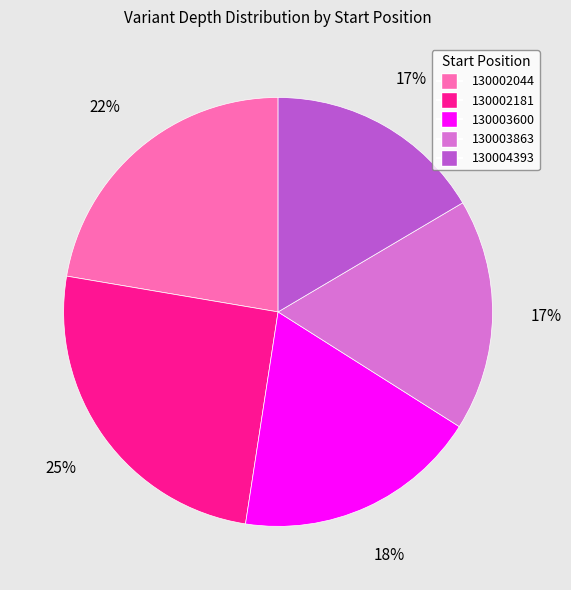

To the nearest percent, what is the combined percentage of 130004393 and 130003863?

34%